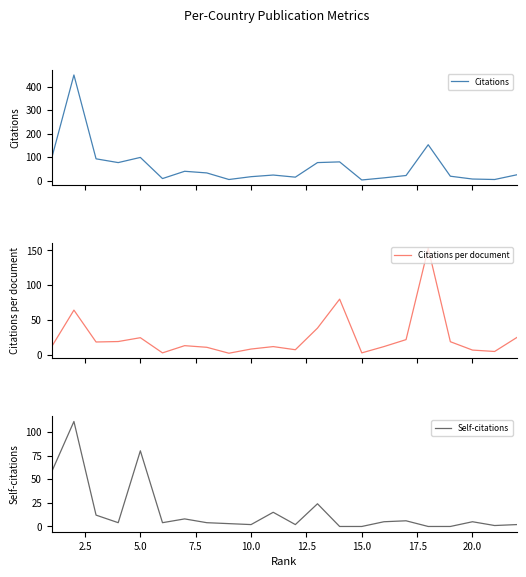

What is the value of the Citations per document point at the 14th from the left?

80.0